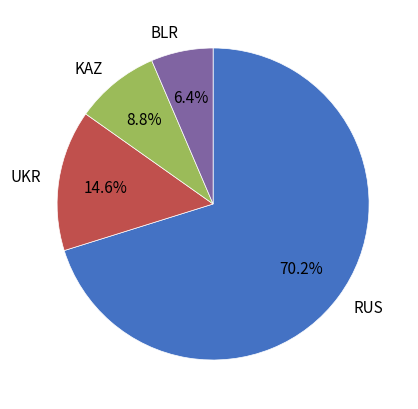

How many segments does this pie chart have?

4